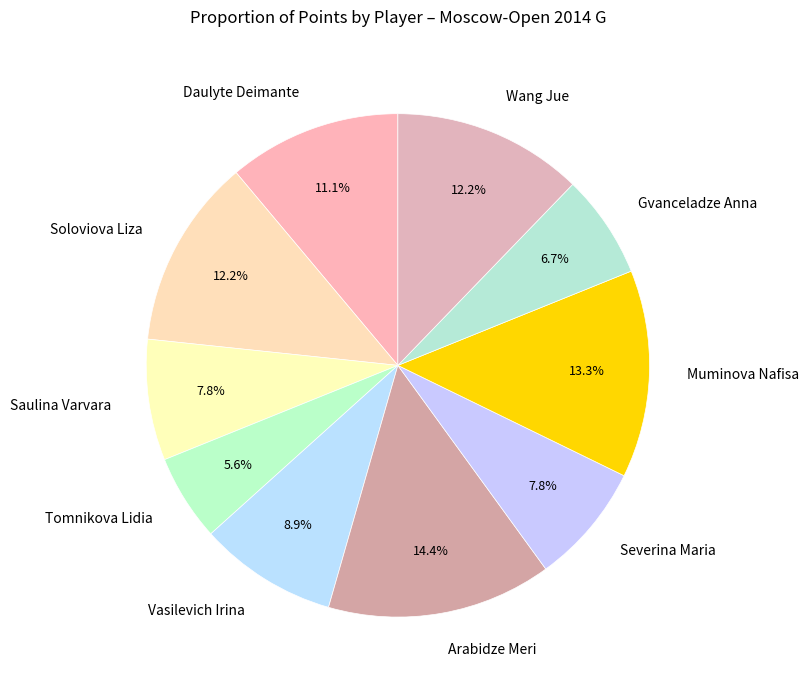

Is there a majority slice in this chart?

No